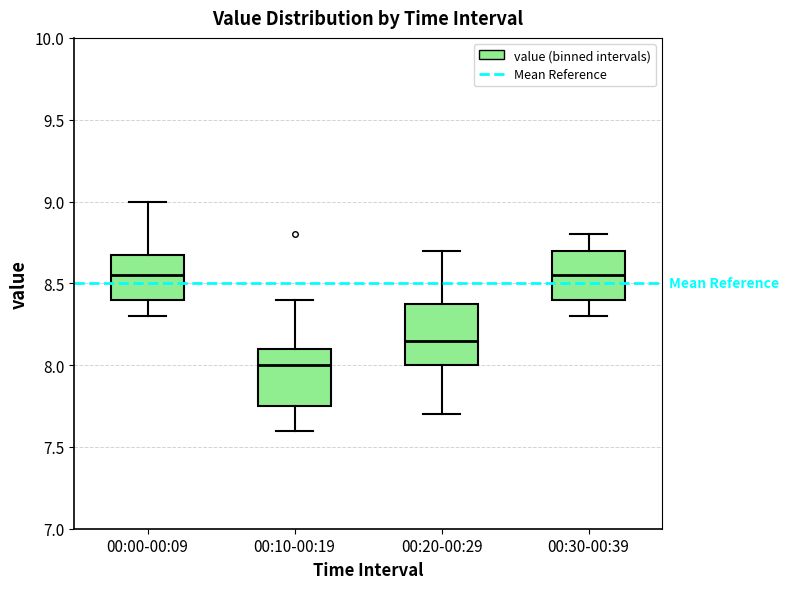

Which box's median line is the lowest?

00:10-00:19